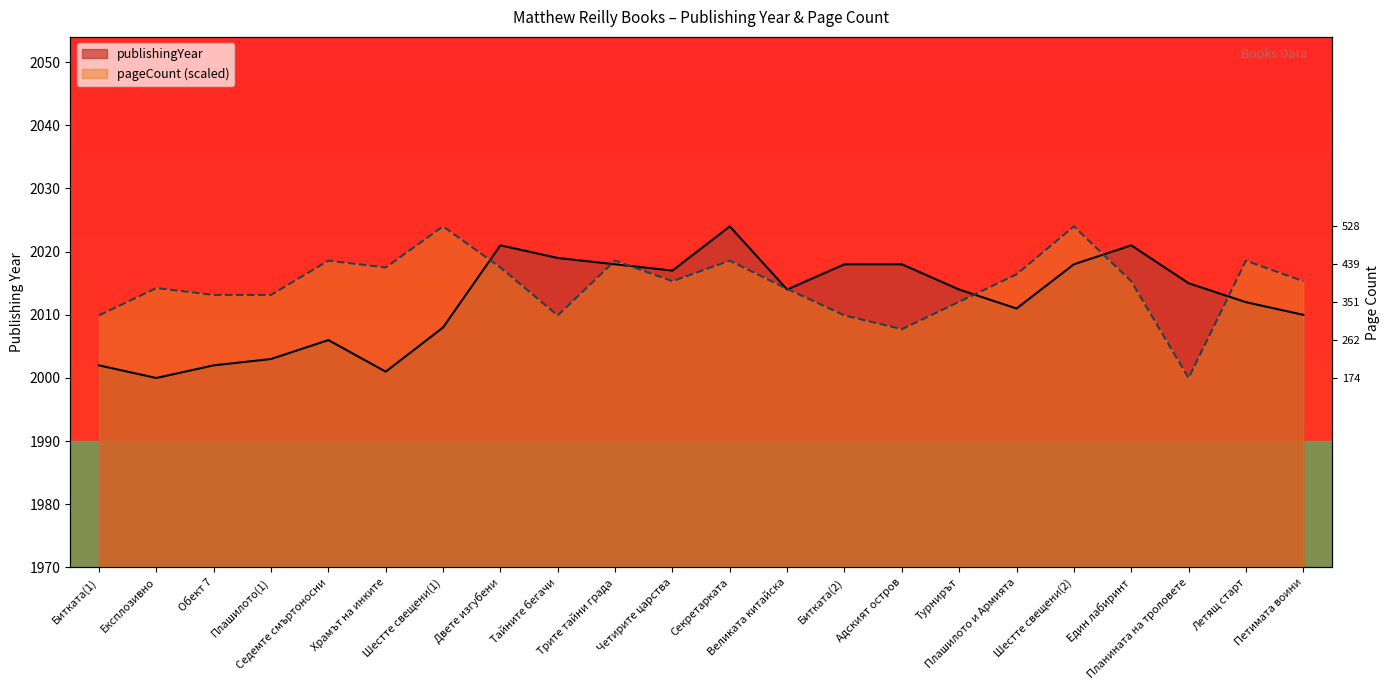

At which category does pageCount reach its first local valley?

Храмът на инките